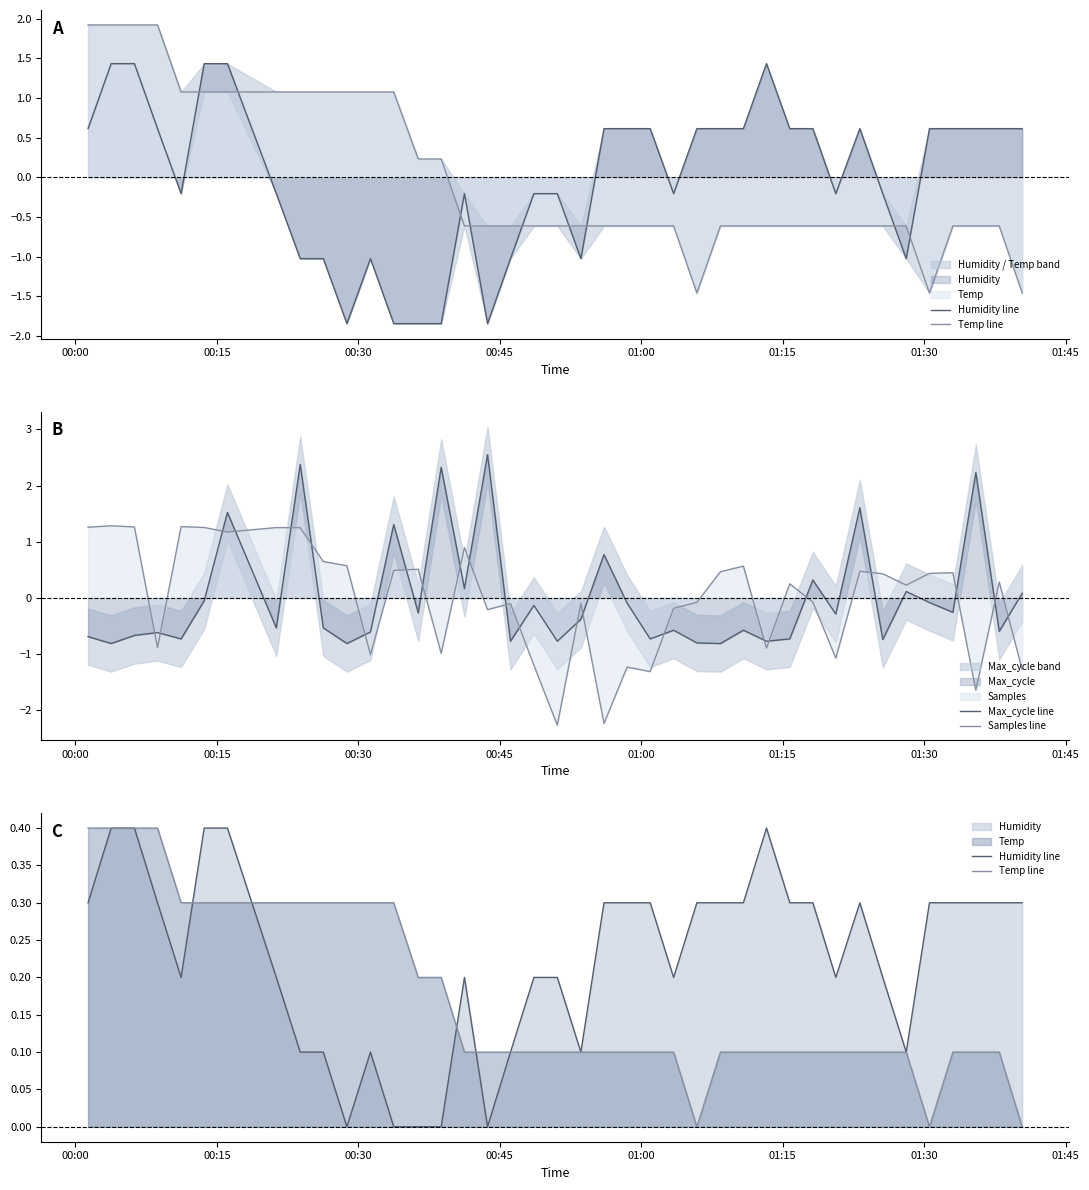

True or false: Samples line and Max_cycle line intersect in this chart.

True